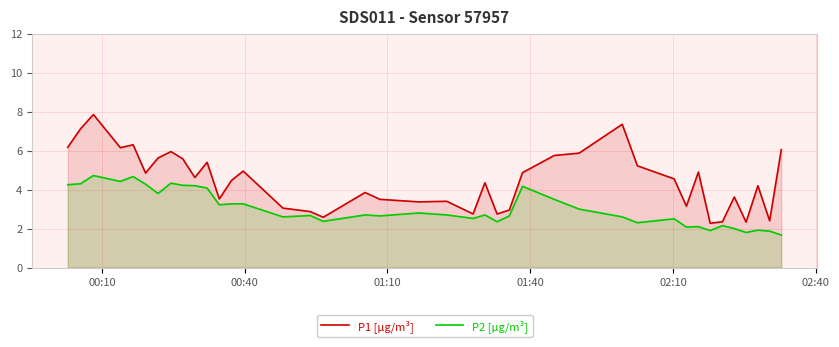

Which series has the largest range (max minus min)?

P1 [µg/m³]